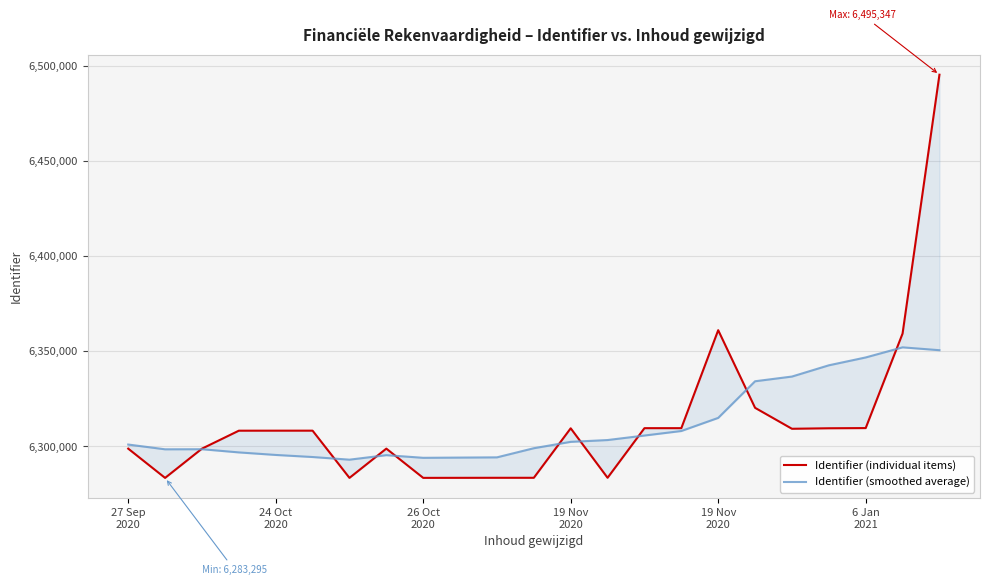

What is the difference between the maximum and minimum values in the Identifier (individual items) series?

212052